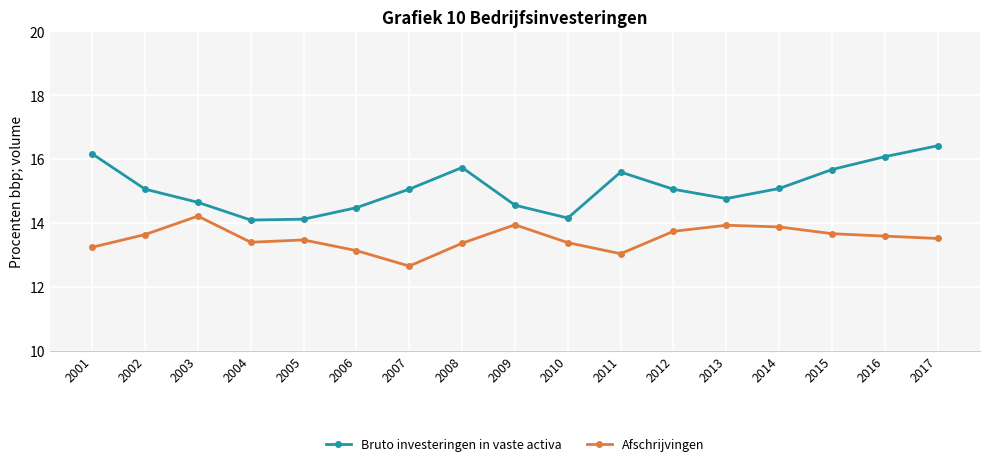

How many data points in Bruto investeringen in vaste activa are above 15?

10